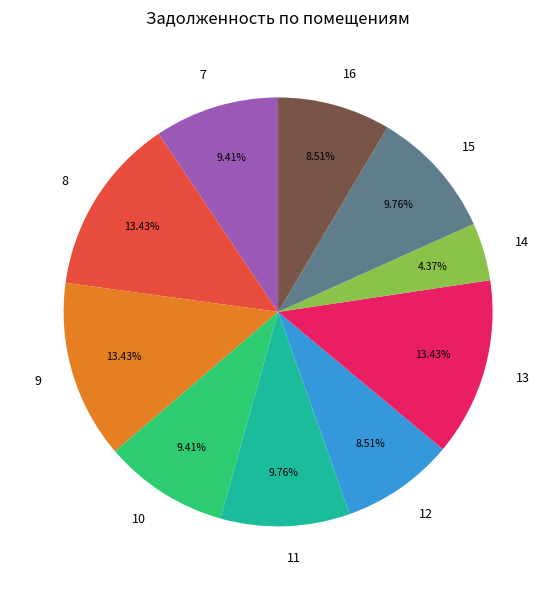

Is the sum of 9 and 16 greater than half?

No